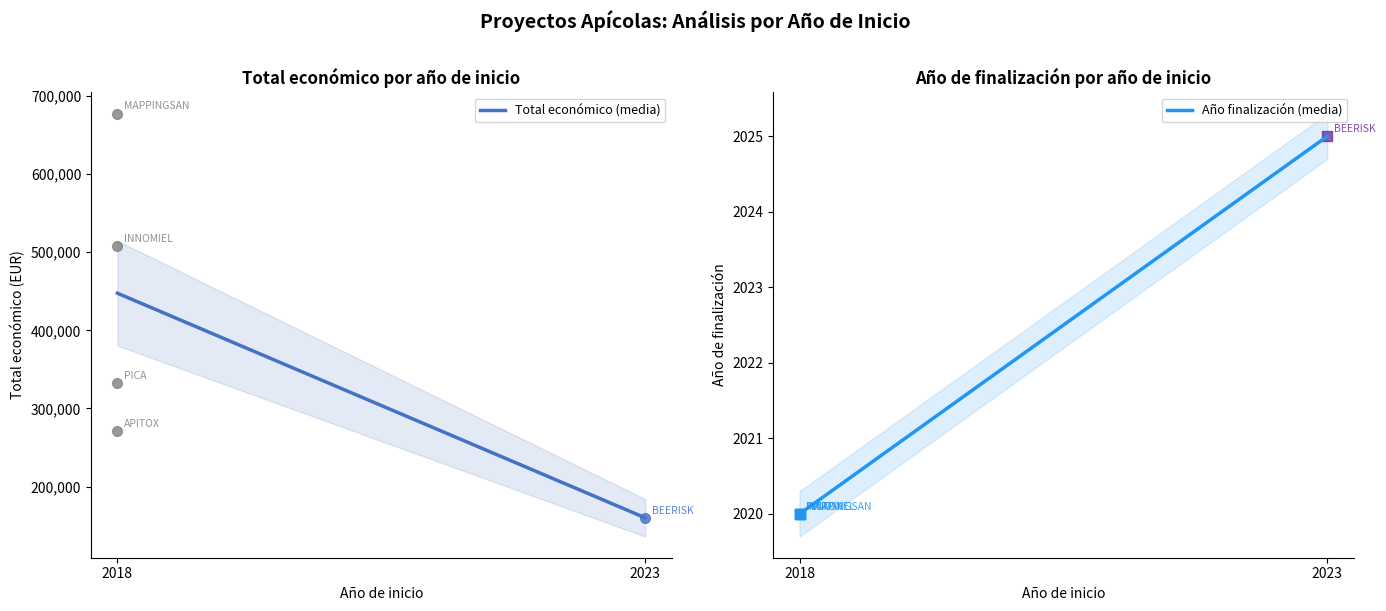

How many lines are shown in the chart?

2